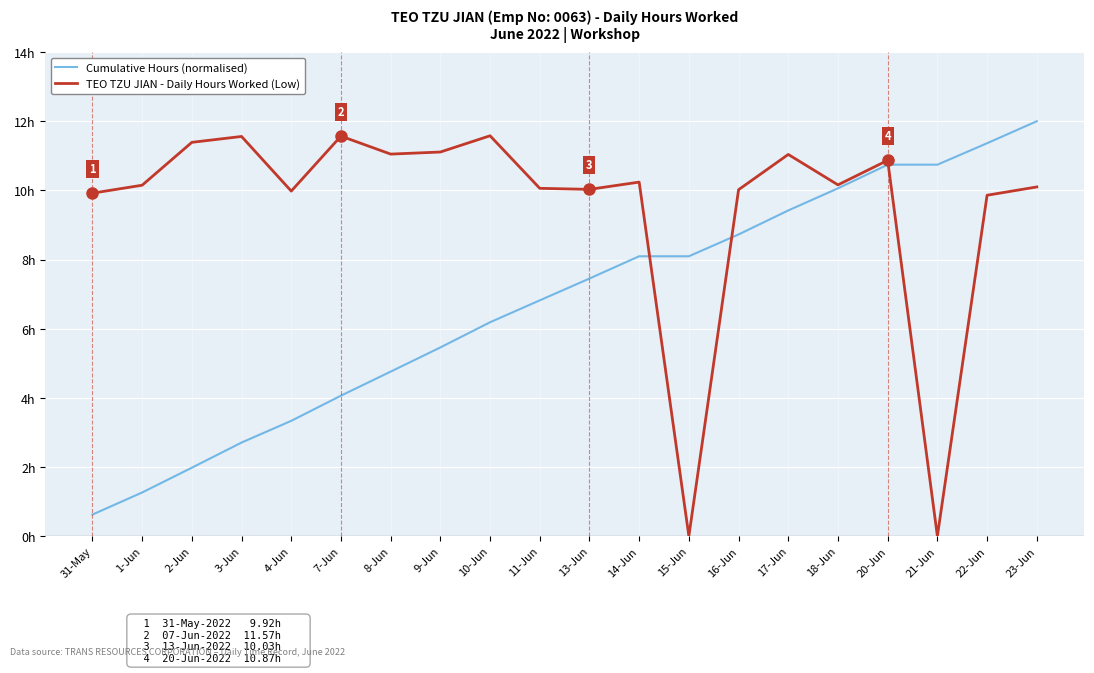

What is the difference between the maximum and second lowest values in the Cumulative Hours (normalised) series?

10.7